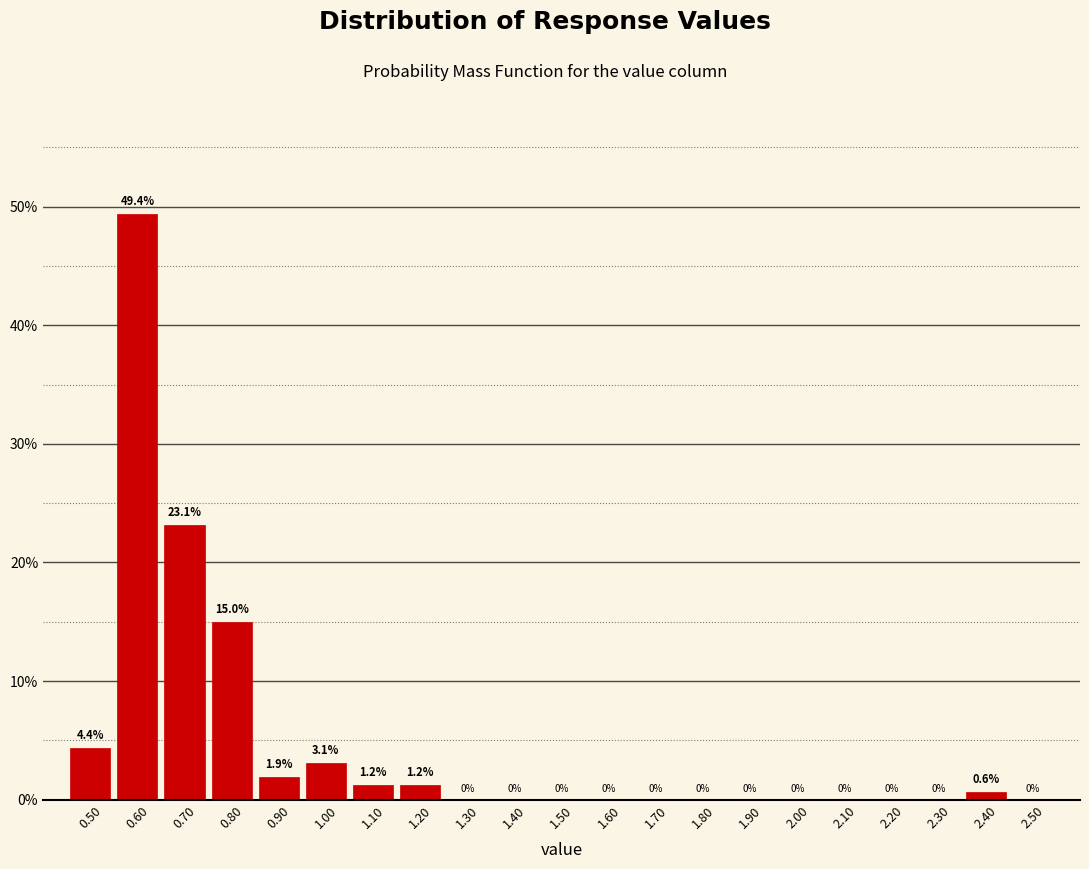

Reading left to right, list every bar in this chart as the range it spans on the x-axis followed by its height.

0.45 to 0.55: 4.4
0.55 to 0.65: 49.4
0.65 to 0.75: 23.1
0.75 to 0.85: 15.0
0.85 to 0.95: 1.9
0.95 to 1.05: 3.1
1.05 to 1.15: 1.2
1.15 to 1.25: 1.2
1.25 to 1.35: 0.0
1.35 to 1.45: 0.0
1.45 to 1.55: 0.0
1.55 to 1.65: 0.0
1.65 to 1.75: 0.0
1.75 to 1.85: 0.0
1.85 to 1.95: 0.0
1.95 to 2.05: 0.0
2.05 to 2.15: 0.0
2.15 to 2.25: 0.0
2.25 to 2.35: 0.0
2.35 to 2.45: 0.6
2.45 to 2.55: 0.0